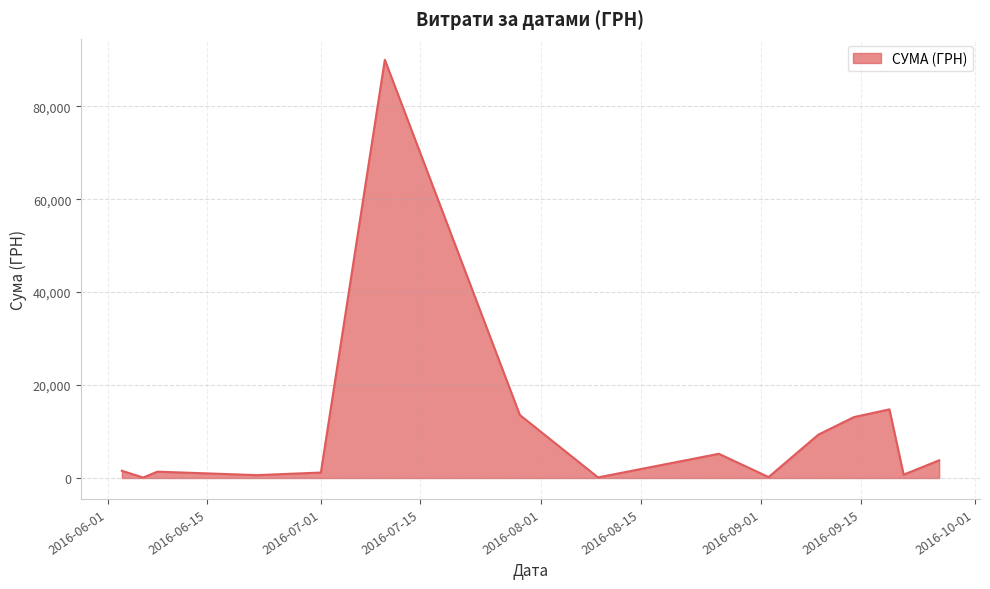

What is the difference between the maximum and minimum values?

89892.0